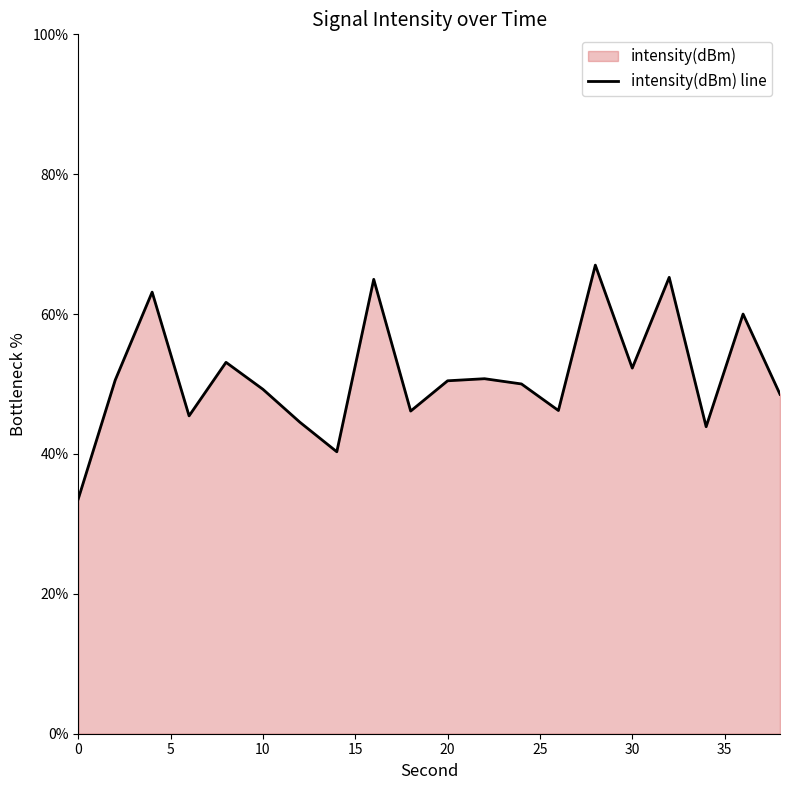

What is the maximum value shown in the chart?

67.0